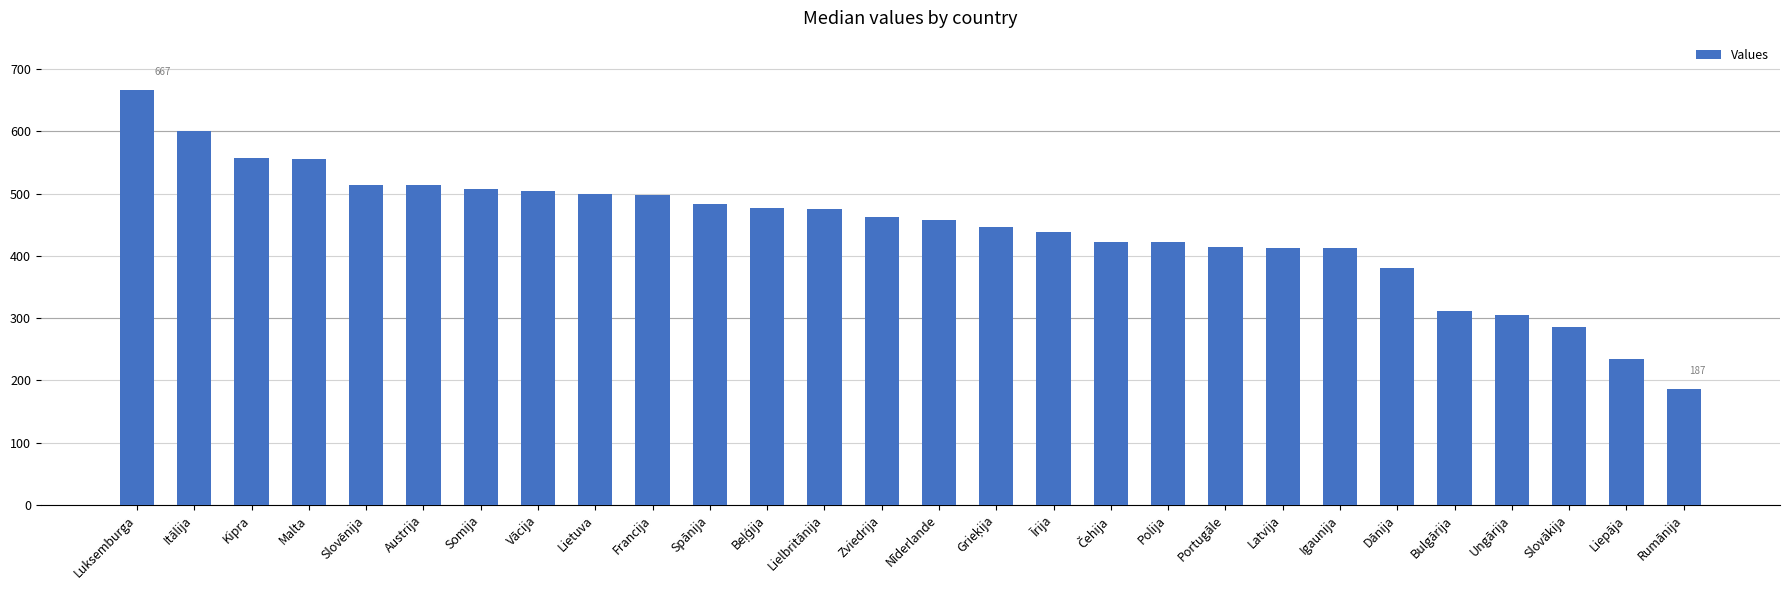

What is the greatest value displayed?

667